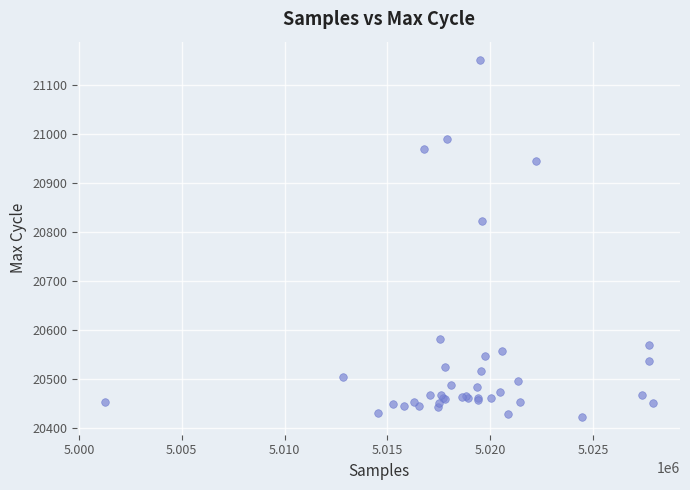

What Y value in the scatter plot is closest to 20786?

20821